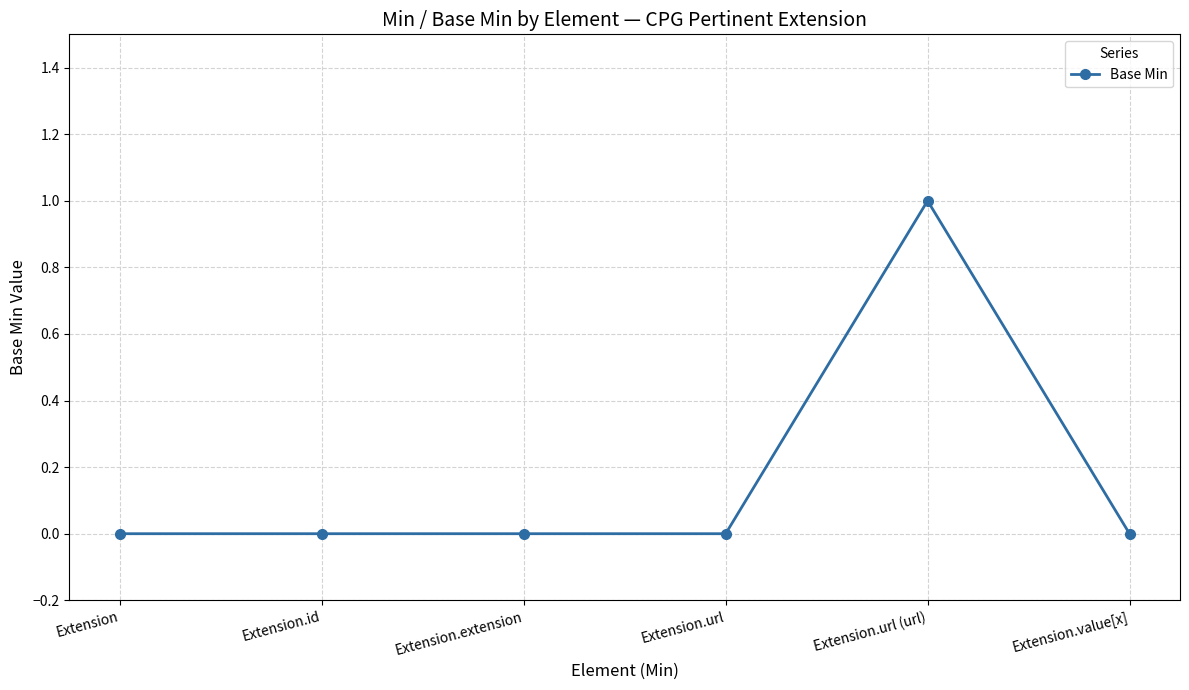

What is the change in value from Extension.id to Extension.url (url)?

+1